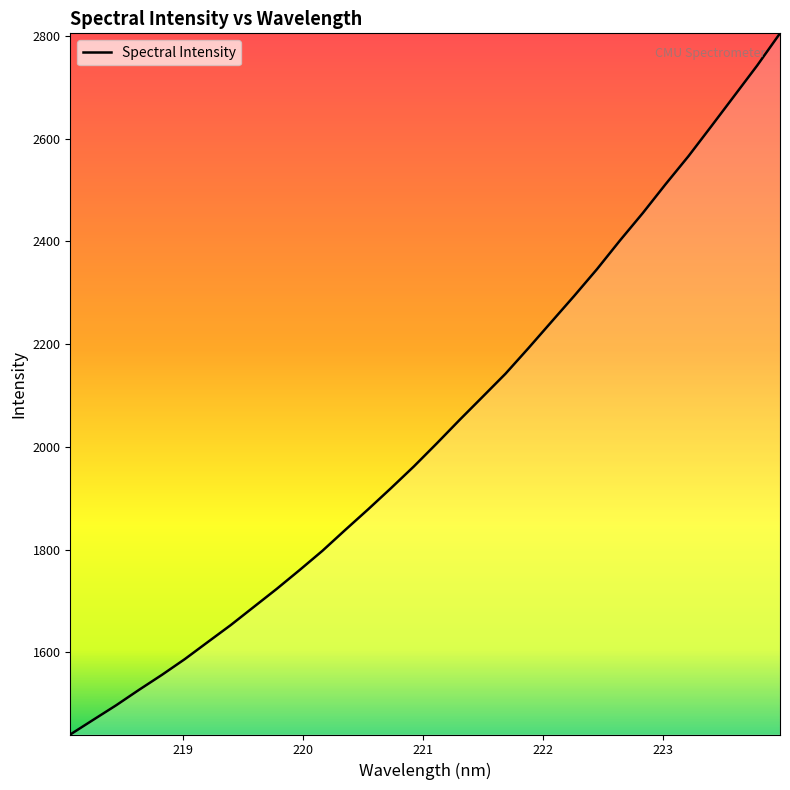

What is the maximum value shown in the chart?

2805.3